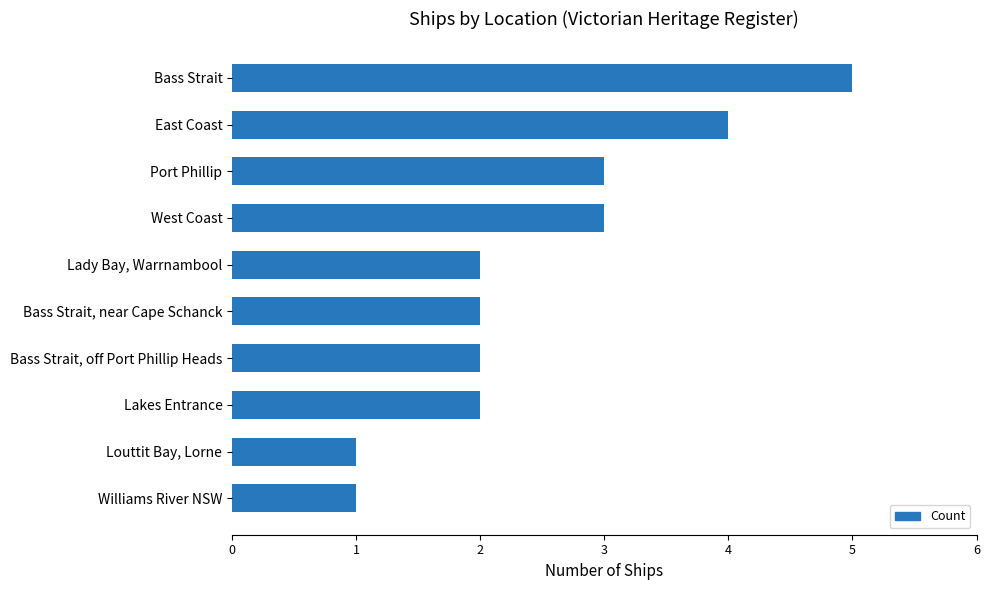

The chart shows a value of 2 at Lady Bay, Warrnambool. True or false?

True